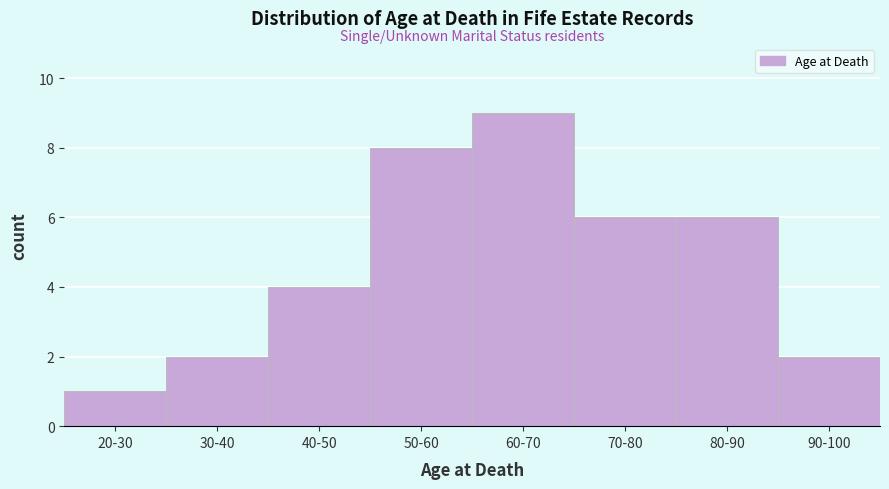

Reading left to right, what are all the values shown in this chart?

20-30=1	30-40=2	40-50=4	50-60=8	60-70=9	70-80=6	80-90=6	90-100=2